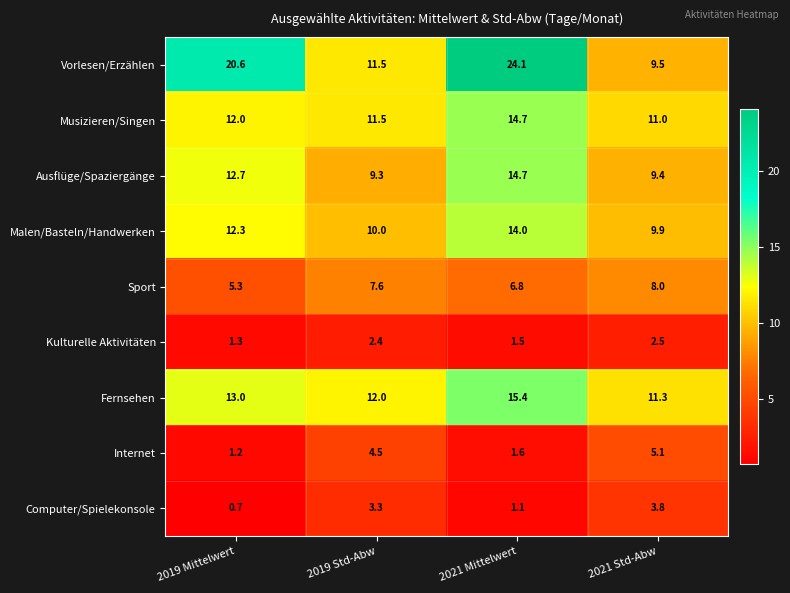

Where does the Internet series first go above 4?

2019 Std-Abw